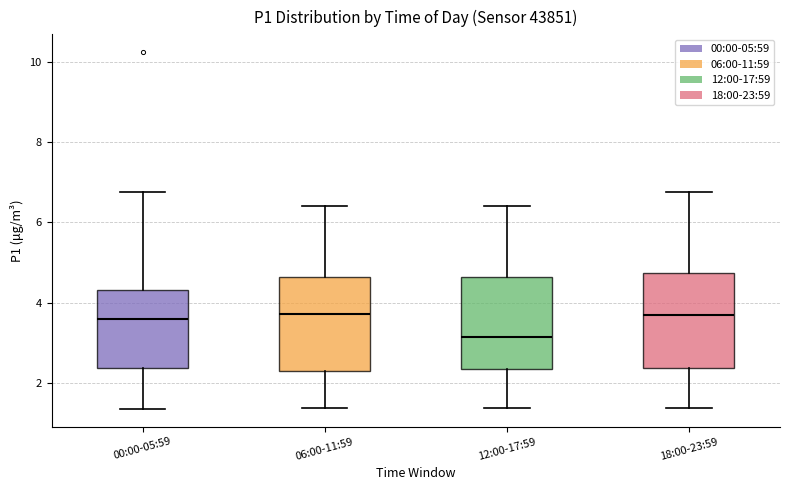

Reading left to right, transcribe this box plot: for each box, give where its median line is, the range the box spans, and where its two whiskers end, as read against the y-axis. The values are not printed on the chart, so give them approximately, as read against the axis.

00:00-05:59: median 3.6, box 2.4 to 4.4, whiskers 1.4 to 6.8
06:00-11:59: median 3.8, box 2.4 to 4.6, whiskers 1.4 to 6.4
12:00-17:59: median 3.2, box 2.4 to 4.6, whiskers 1.4 to 6.4
18:00-23:59: median 3.8, box 2.4 to 4.8, whiskers 1.4 to 6.8